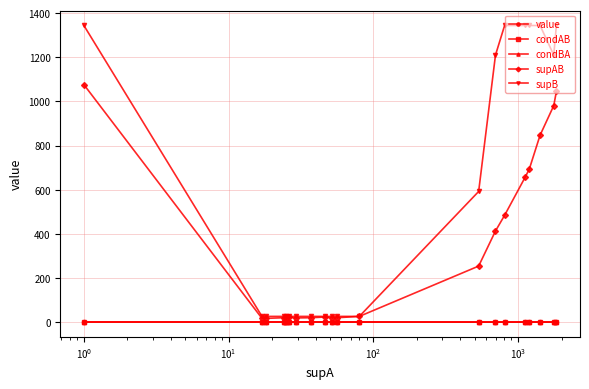

How many data points does each series have?

20